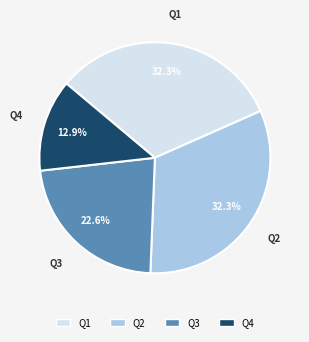

What is the smallest slice in the pie chart?

Q4